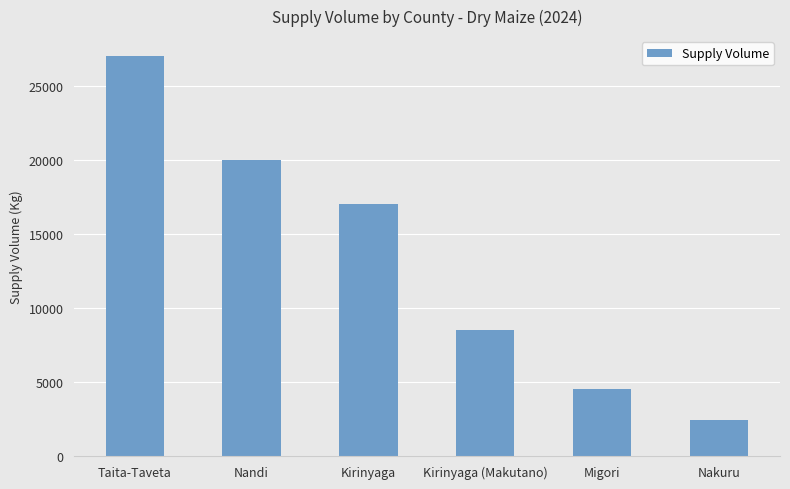

Reading left to right, list all the values displayed in this chart.

Taita-Taveta=27000	Nandi=20000	Kirinyaga=17000	Kirinyaga (Makutano)=8500	Migori=4500	Nakuru=2400